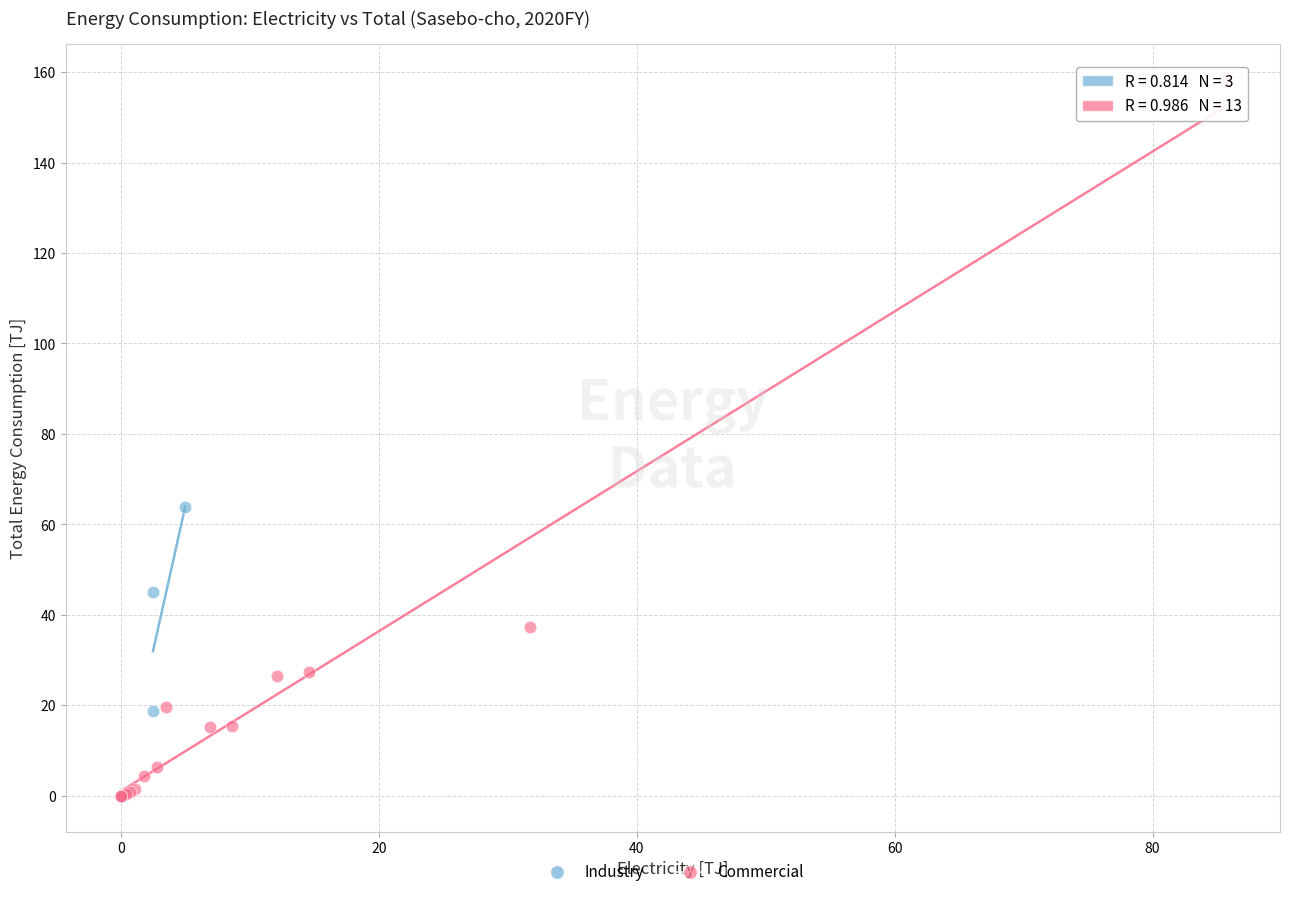

Which series has the largest Y range (max minus min)?

Commercial